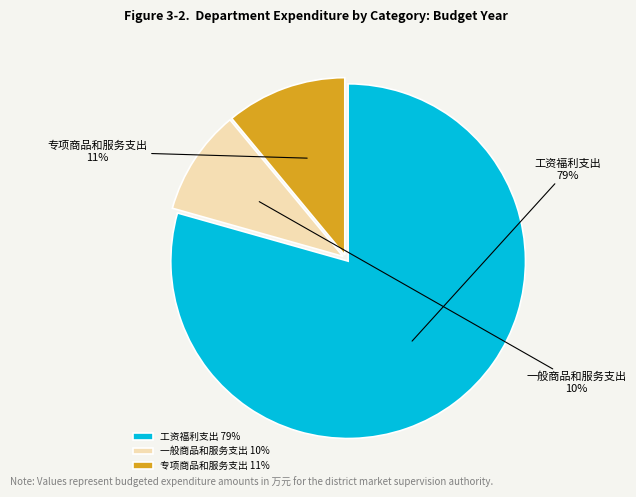

Which category accounts for the majority?

工资福利支出